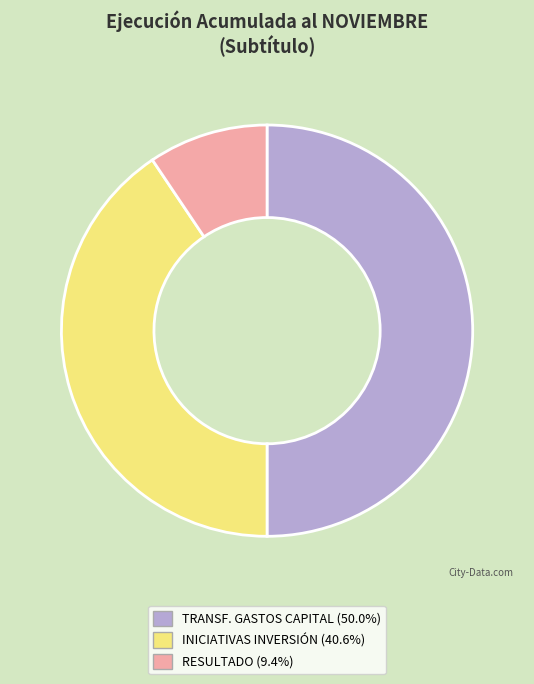

How many slices are in this pie chart?

3